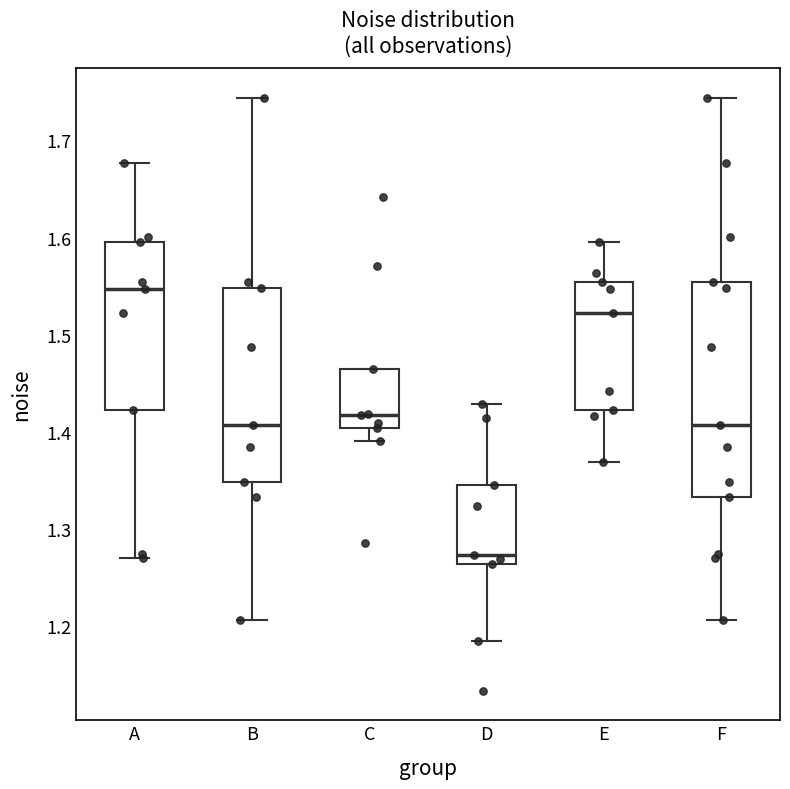

Reading left to right, read every box against the y-axis: the position of its median line, the range the box covers, and the ends of its whiskers. The values are not printed on the chart, so give them approximately, as read against the axis.

A: median 1.55, box 1.42 to 1.60, whiskers 1.27 to 1.68
B: median 1.41, box 1.35 to 1.55, whiskers 1.21 to 1.74
C: median 1.42, box 1.40 to 1.46, whiskers 1.39 to 1.46
D: median 1.27, box 1.26 to 1.35, whiskers 1.18 to 1.43
E: median 1.52, box 1.42 to 1.55, whiskers 1.37 to 1.60
F: median 1.41, box 1.33 to 1.55, whiskers 1.21 to 1.74